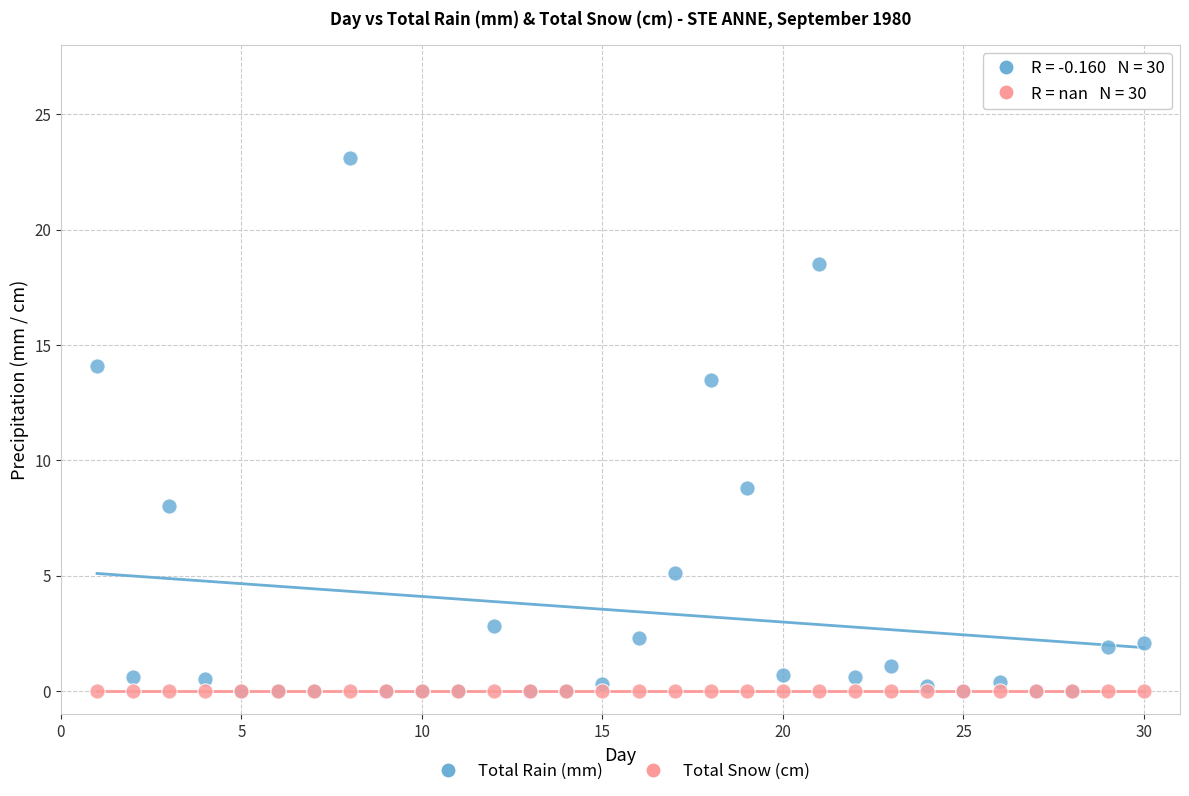

Across all series, what Y value is closest to 11?

8.8